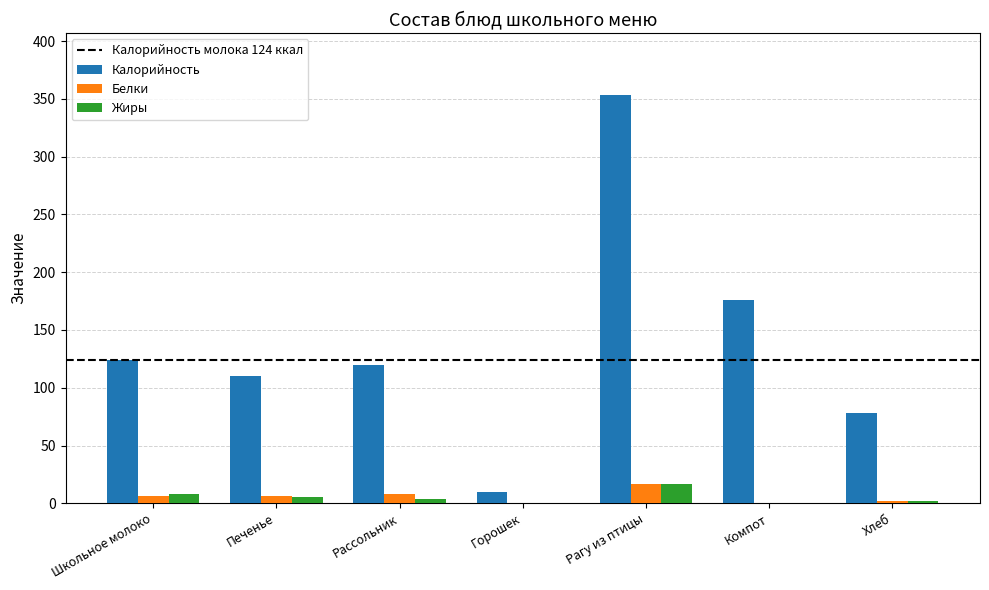

Are the bars horizontal?

No